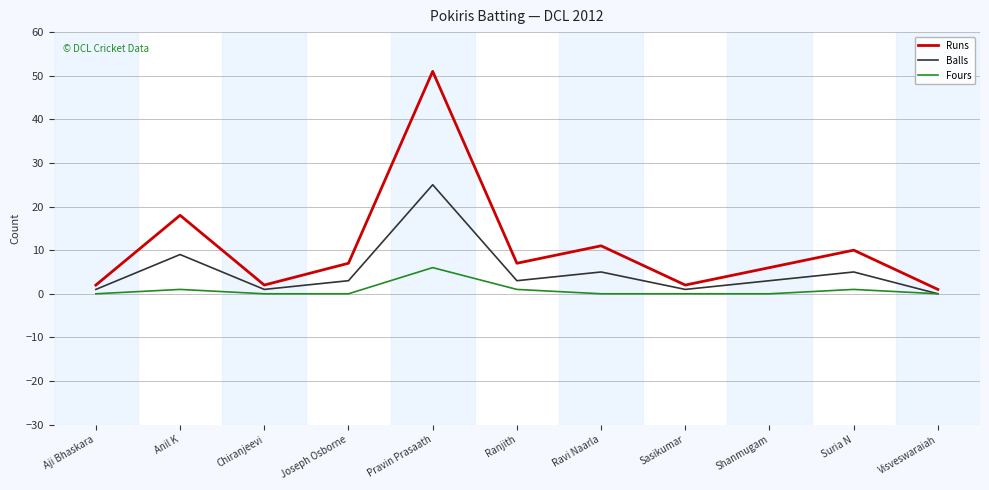

What is the difference between the maximum and minimum values in the Fours series?

6